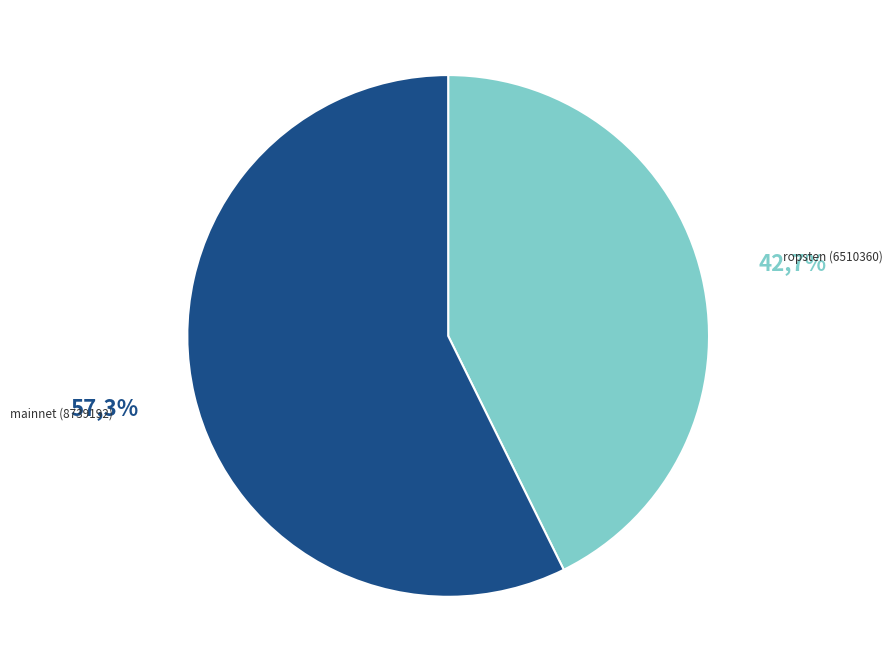

How many slices are in this pie chart?

2